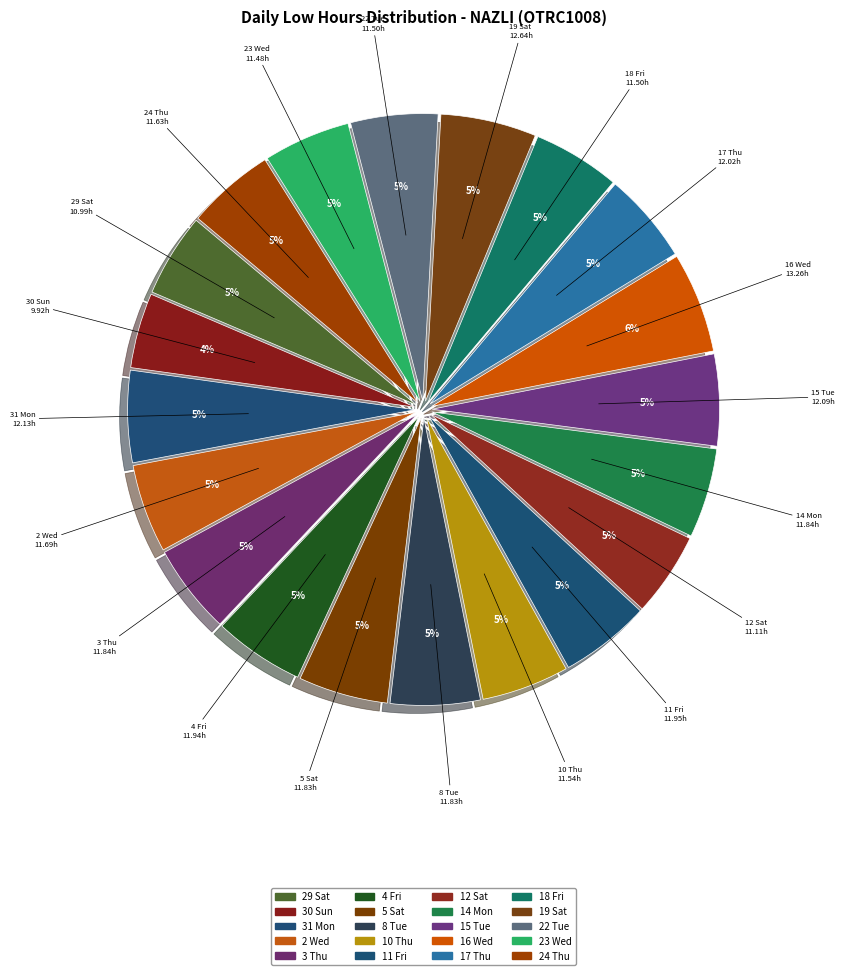

Between 8 Tue and 2 Wed, which is larger?

8 Tue